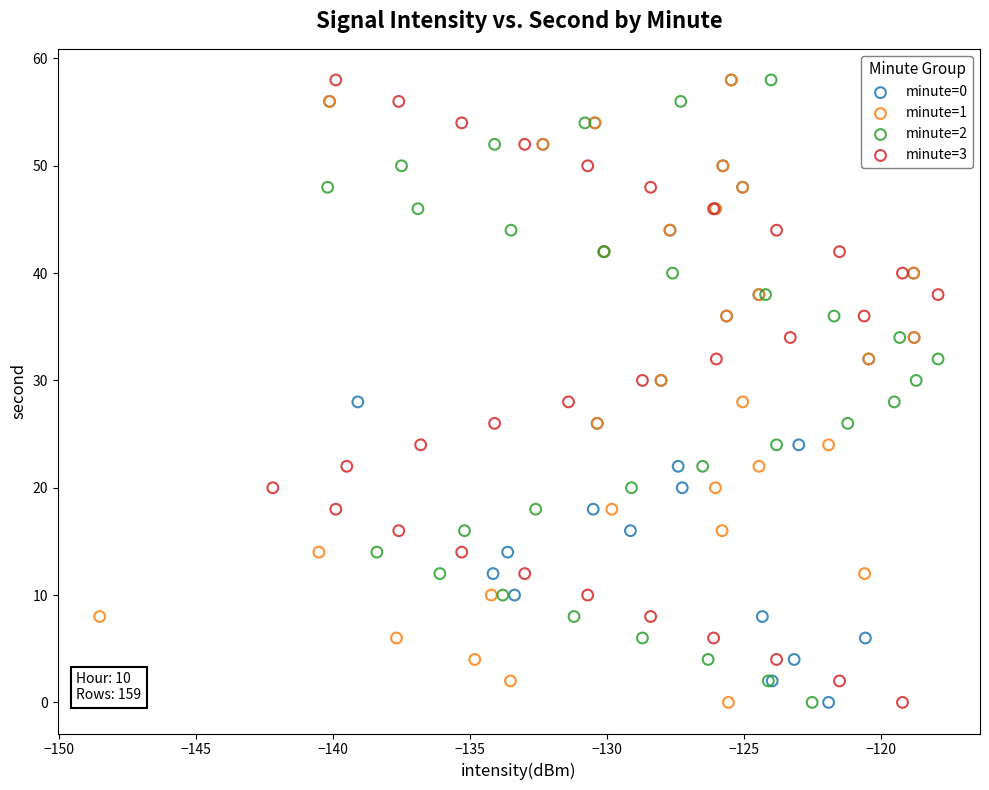

What are all the series names shown in the legend?

minute=0, minute=1, minute=2, minute=3